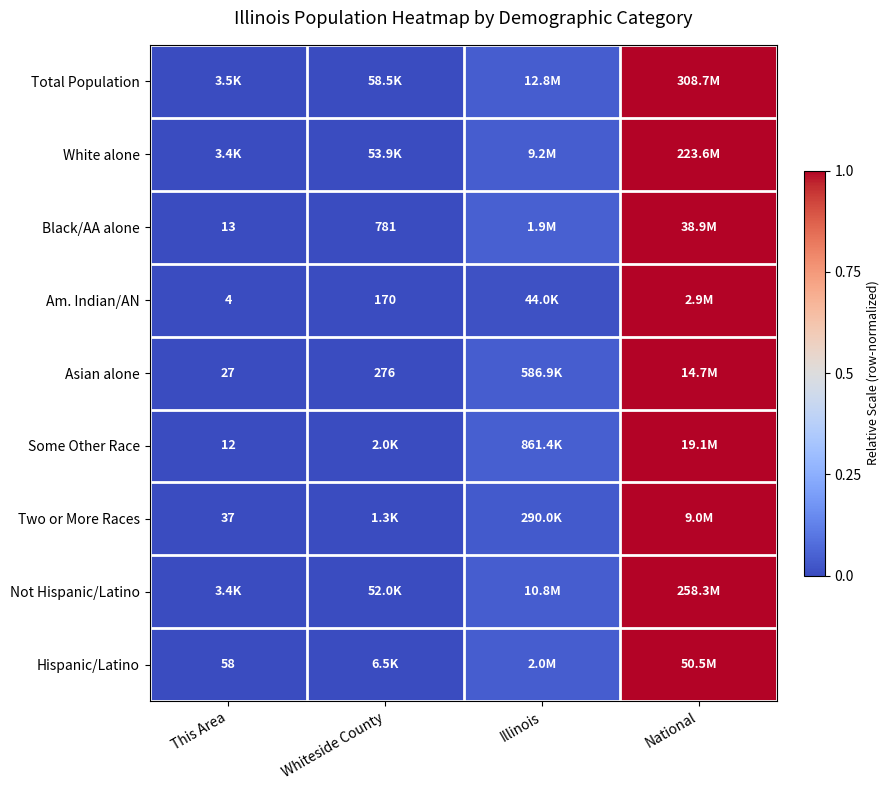

Between Illinois and This Area, which is larger?

Illinois